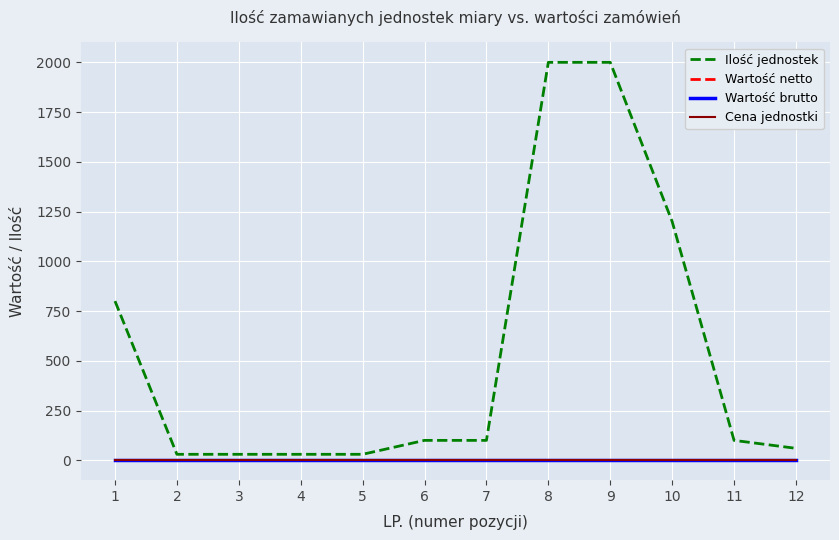

Does the chart have visible grid lines?

Yes